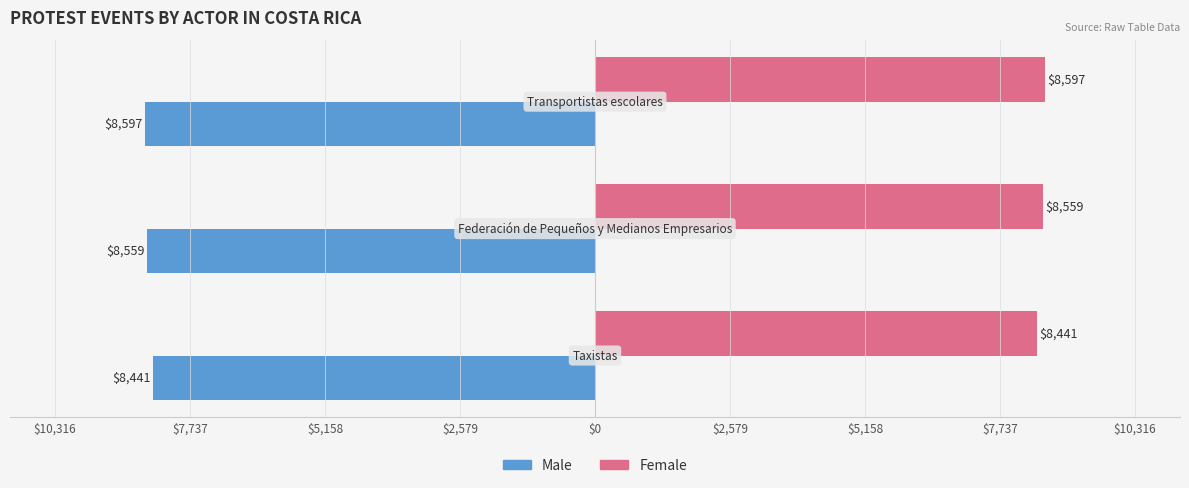

What is the value of the Female bar at the 1st from the left?

8441